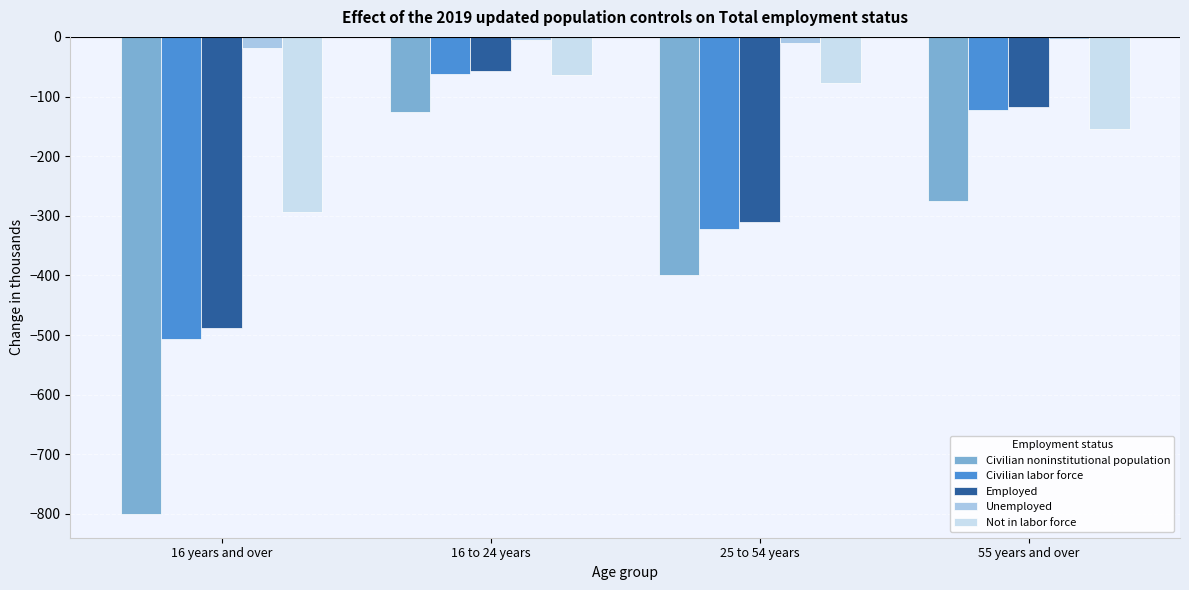

The value of Civilian labor force at 25 to 54 years is -322. True or false?

True